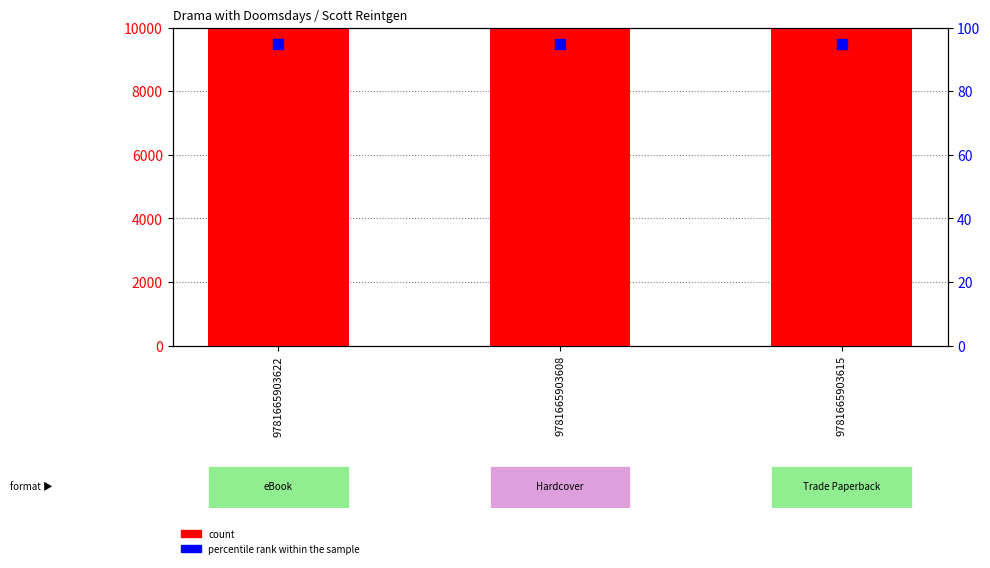

What is the total value across all series at 9781665903608?

184122584